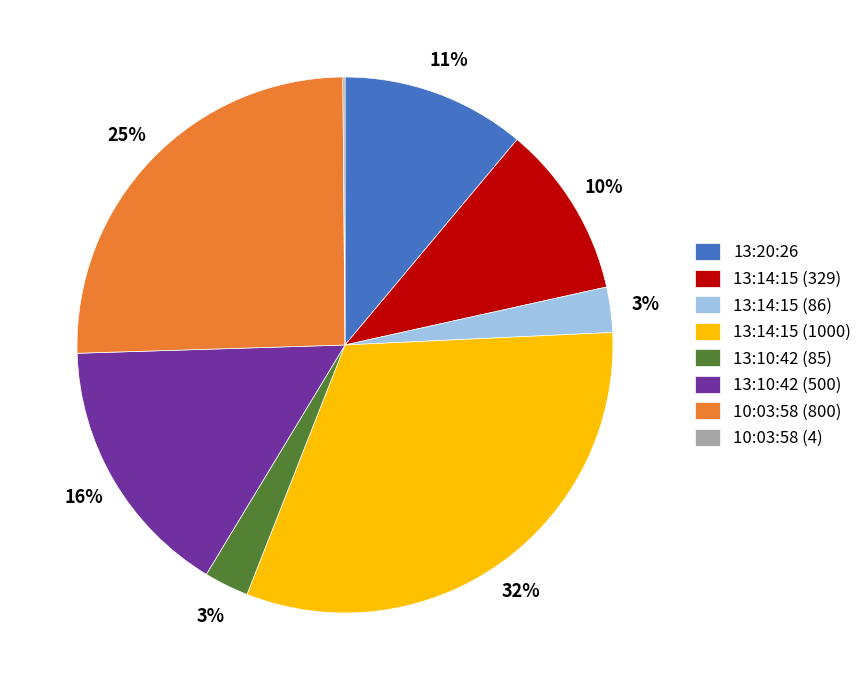

What is the ratio of the value at 13:10:42 (85) to the value at 13:10:42 (500)?

0.2